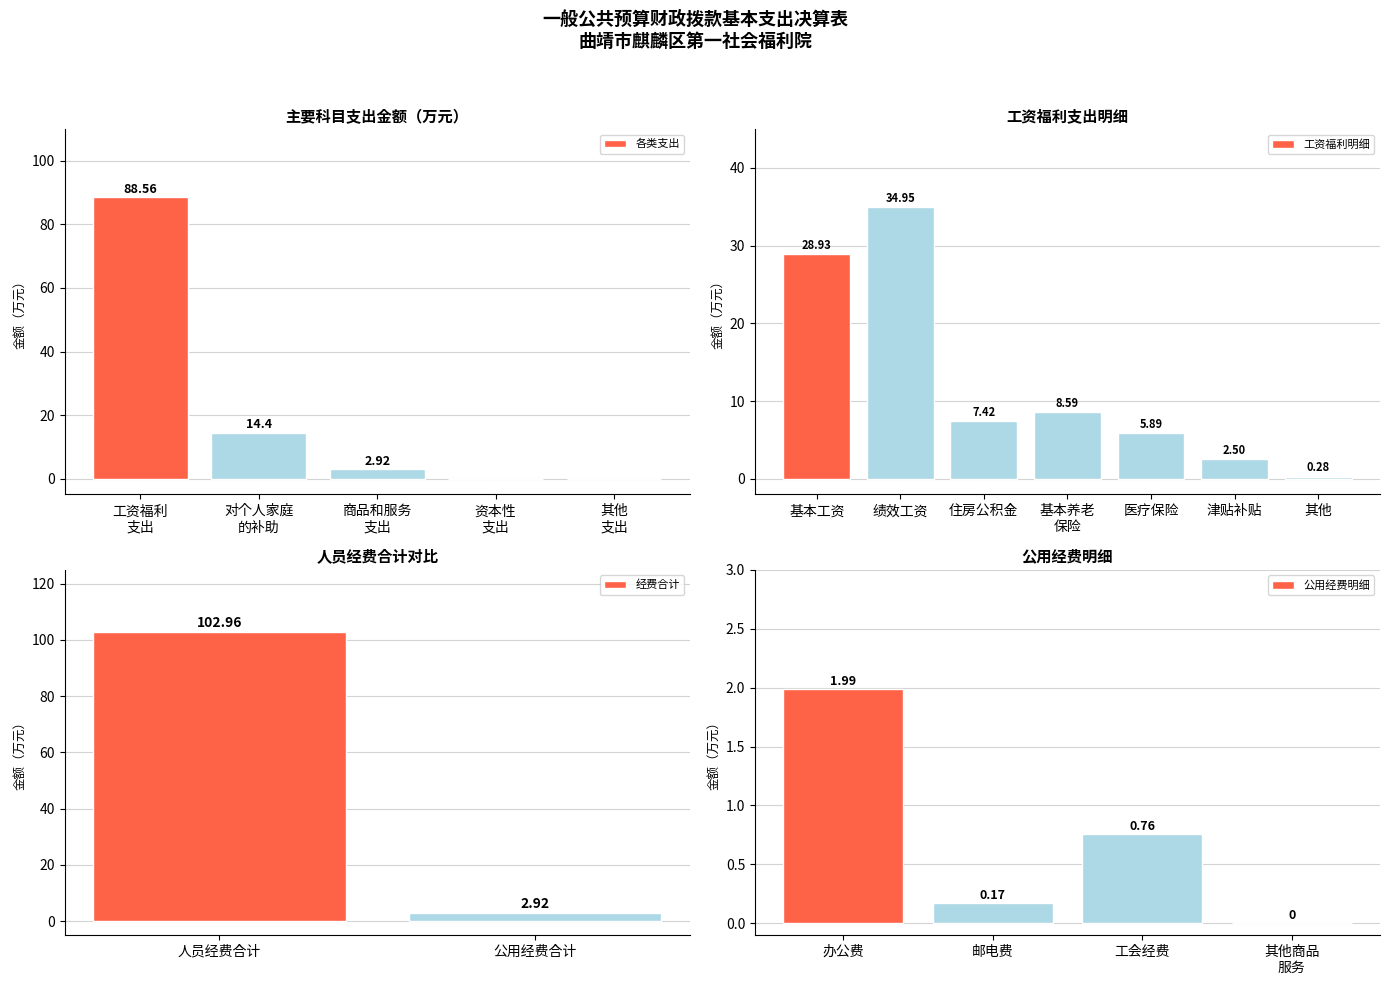

What is the sum of all 各类支出 values?

105.9